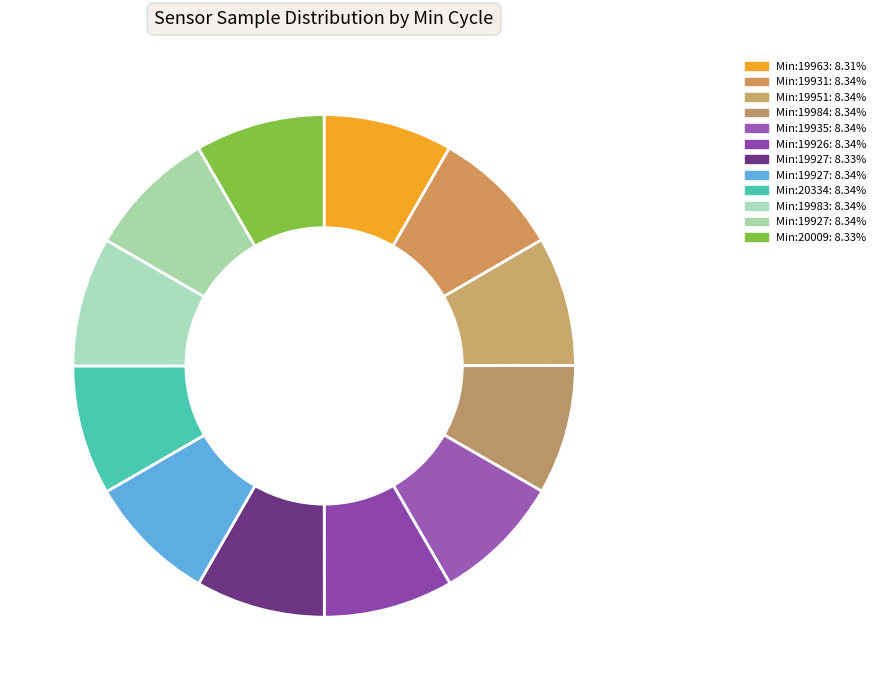

How many slices are in this pie chart?

12